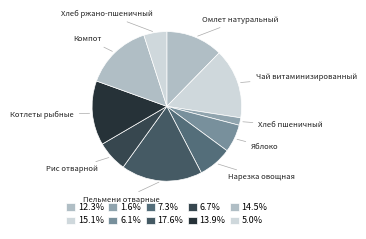

Which category has the smallest portion of the pie?

Хлеб пшеничный